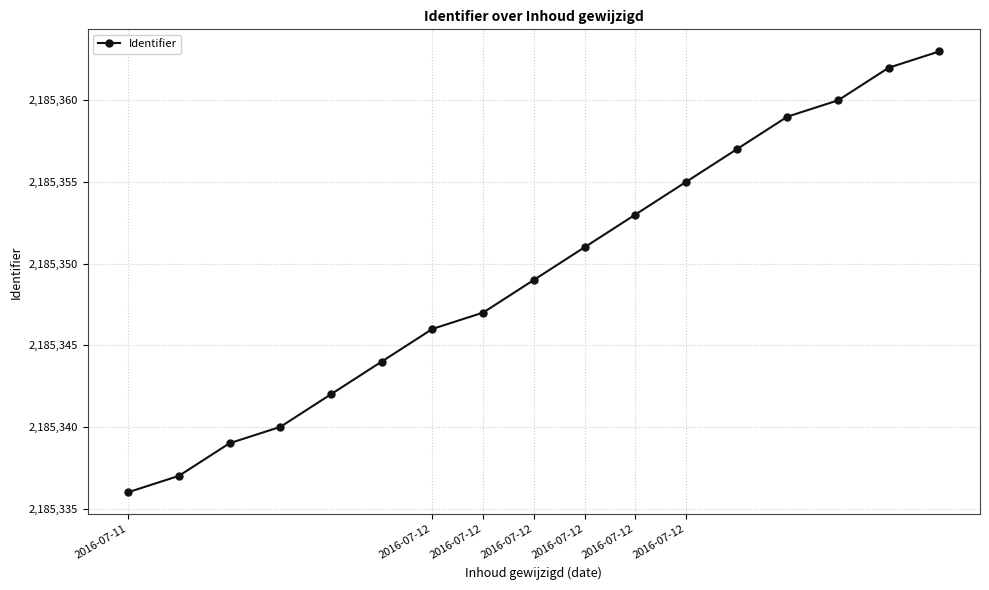

What is the sum of all values?

37150940